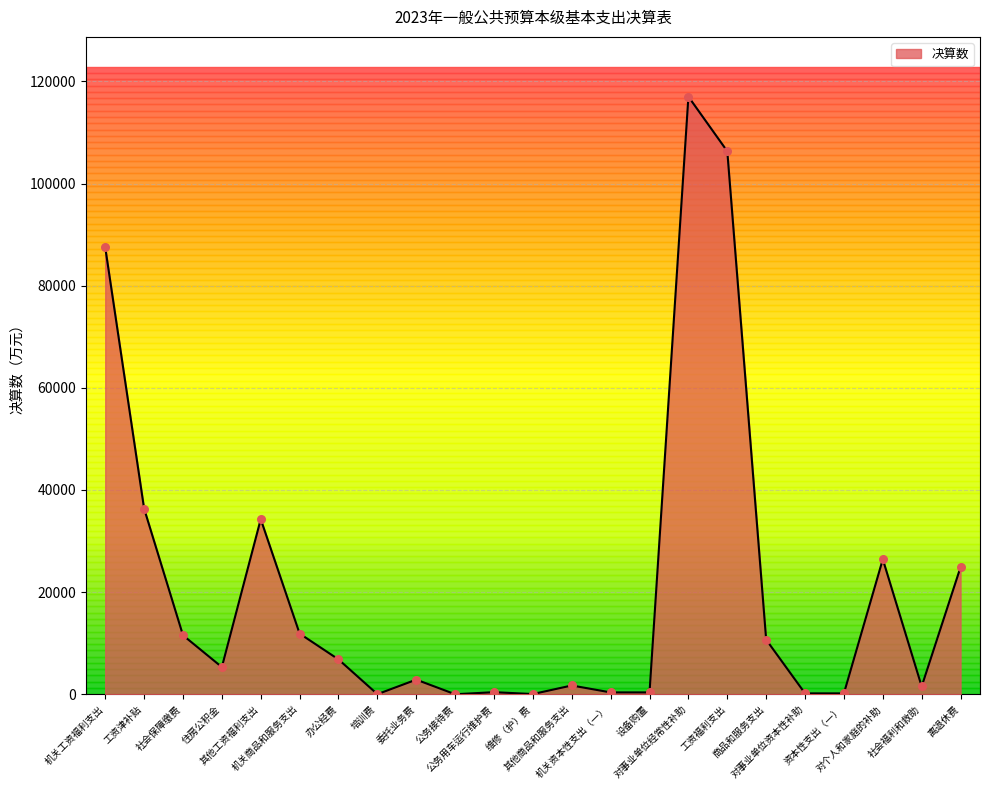

Which has a higher value, 机关商品和服务支出 or 商品和服务支出?

机关商品和服务支出